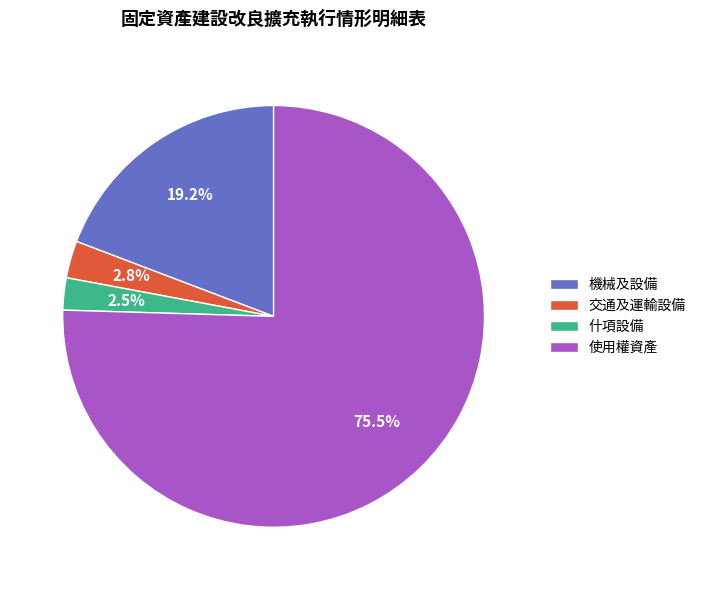

What is the ratio of the value at 機械及設備 to the value at 使用權資產?

0.3